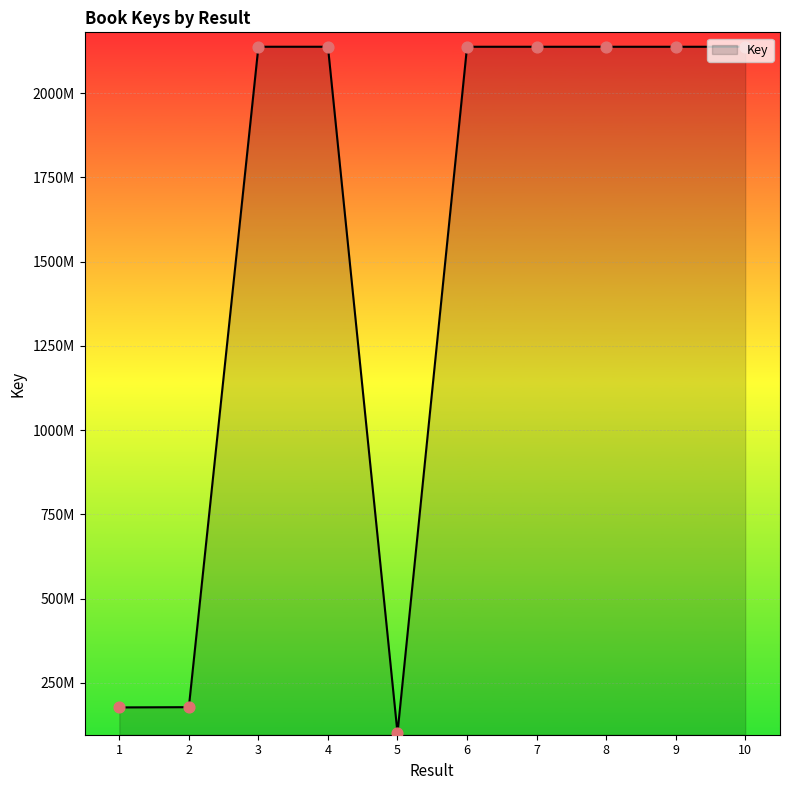

Approximately how many times larger is the value at 6 compared to 4?

1.0